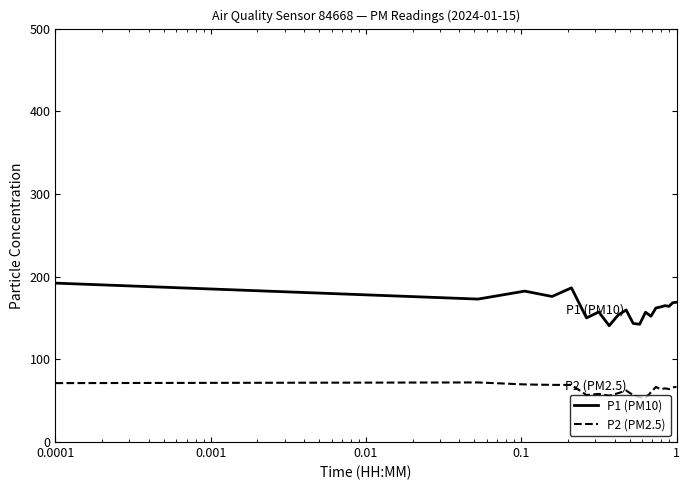

Does the chart display data point markers on the line(s)?

No